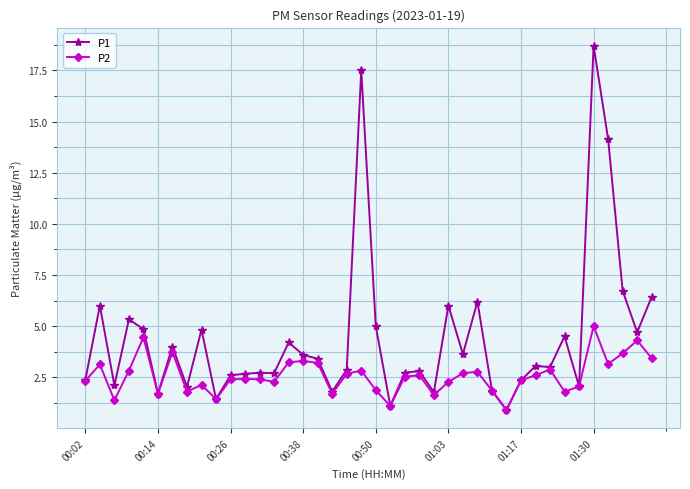

Rank the series by their average value, from highest to lowest.

P1, P2